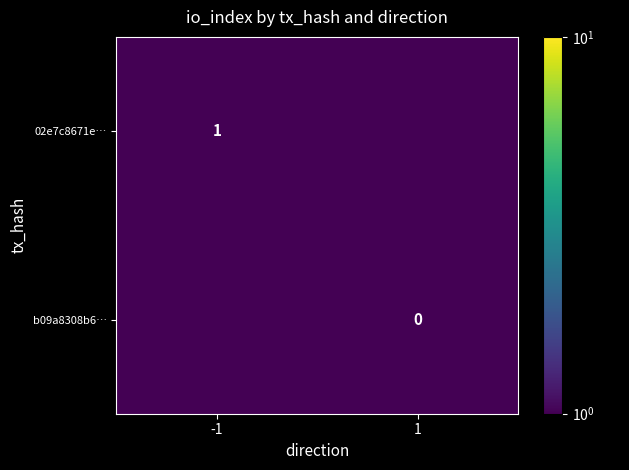

The value of 02e7c8671e… at -1 is 1.5. True or false?

False